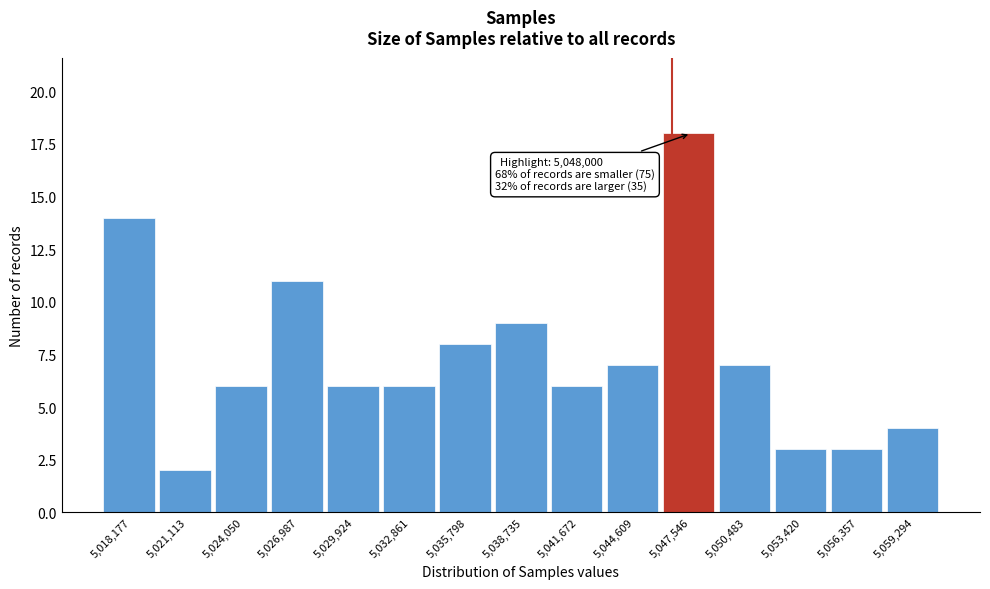

Reading right to left, transcribe all the data shown in this chart.

5,059,294=4	5,056,357=3	5,053,420=3	5,050,483=7	5,047,546=18	5,044,609=7	5,041,672=6	5,038,735=9	5,035,798=8	5,032,861=6	5,029,924=6	5,026,987=11	5,024,050=6	5,021,113=2	5,018,177=14